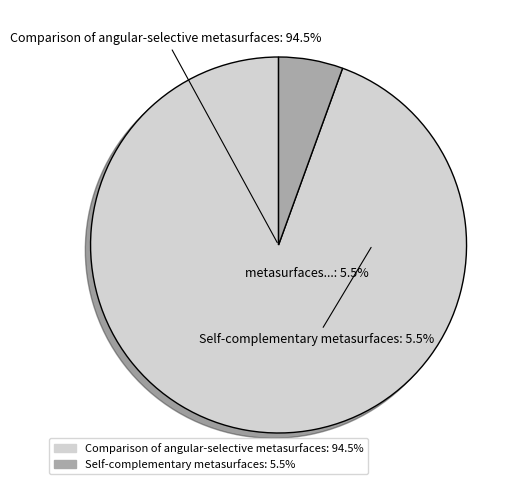

To the nearest percent, what percentage of the pie is Comparison of angular-selective metasurfaces?

94%